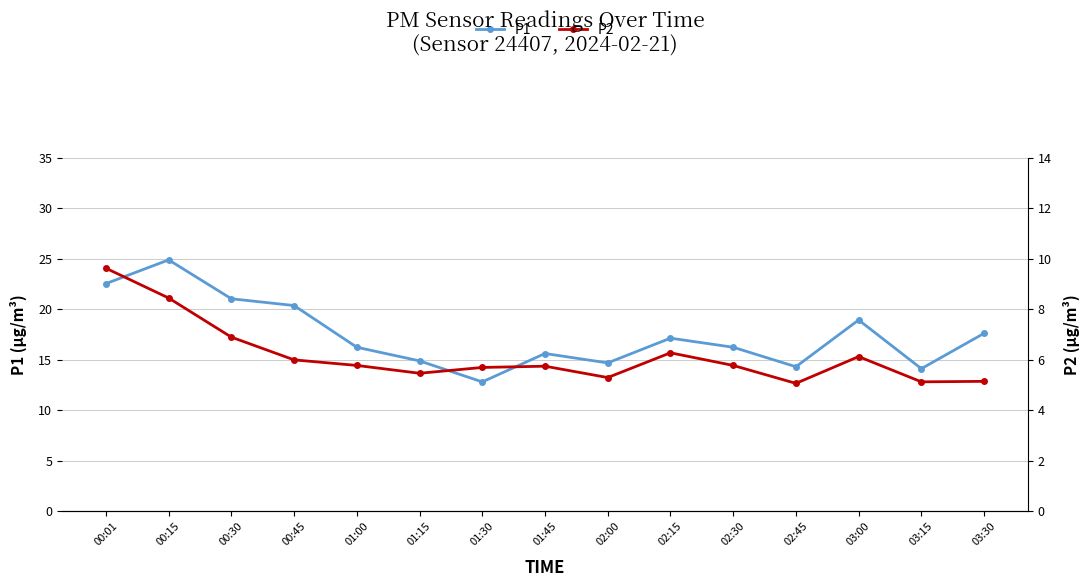

What is the difference between the highest and lowest values at 01:00?

10.5